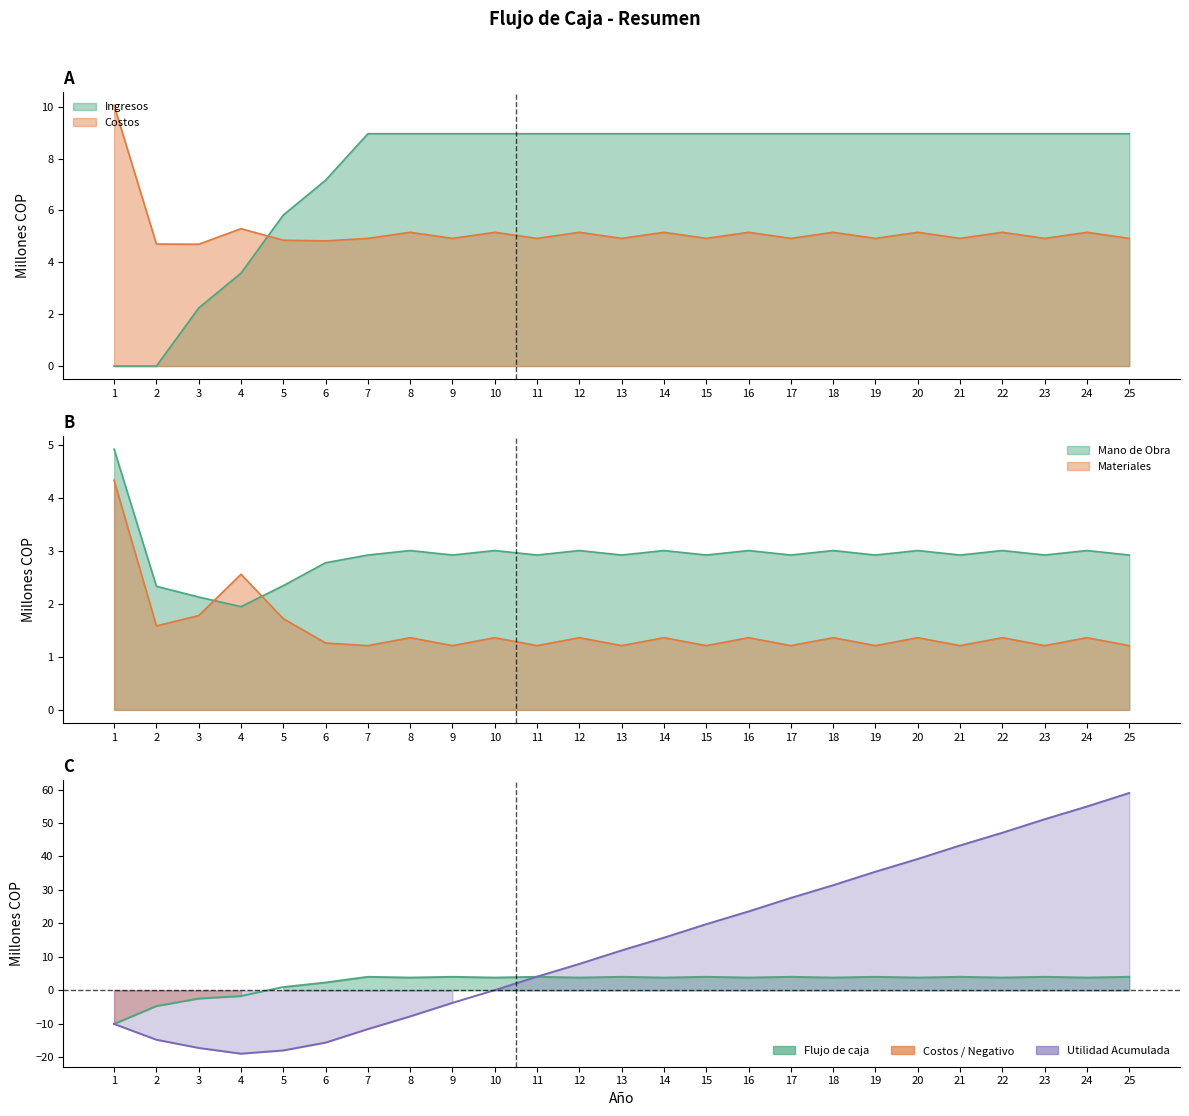

At how many categories does at least one series exceed 36?

6